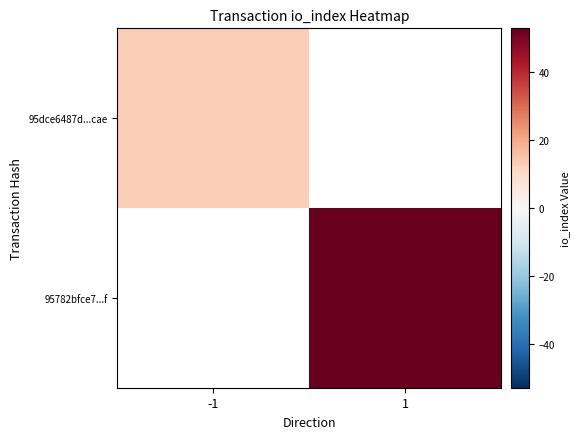

Rank the series by their maximum value, from lowest to highest.

95dce6487d...cae, 95782bfce7...f